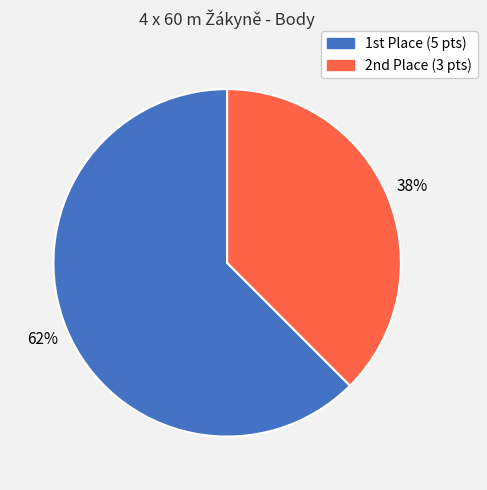

How many segments does this pie chart have?

2